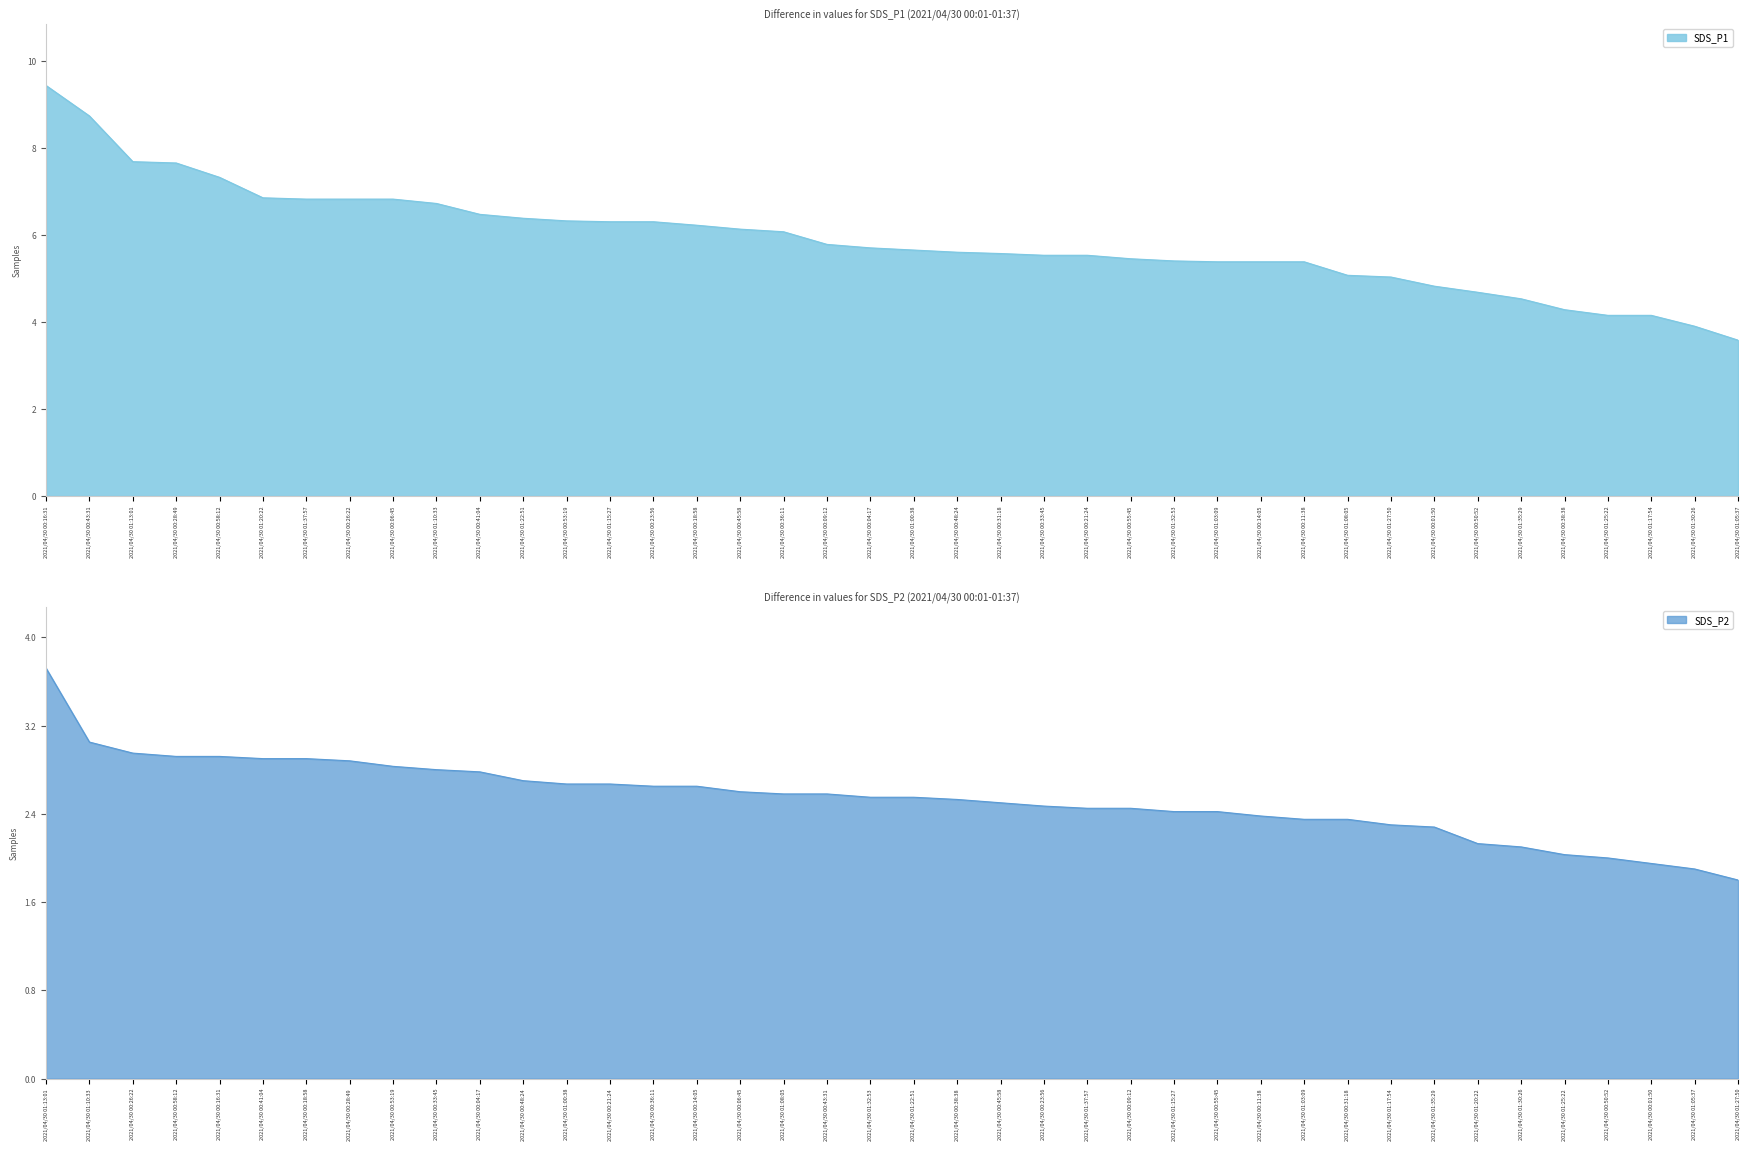

What is the difference between the SDS_P1 values at 2021/04/30 00:31:18 and 2021/04/30 00:55:45?

0.1